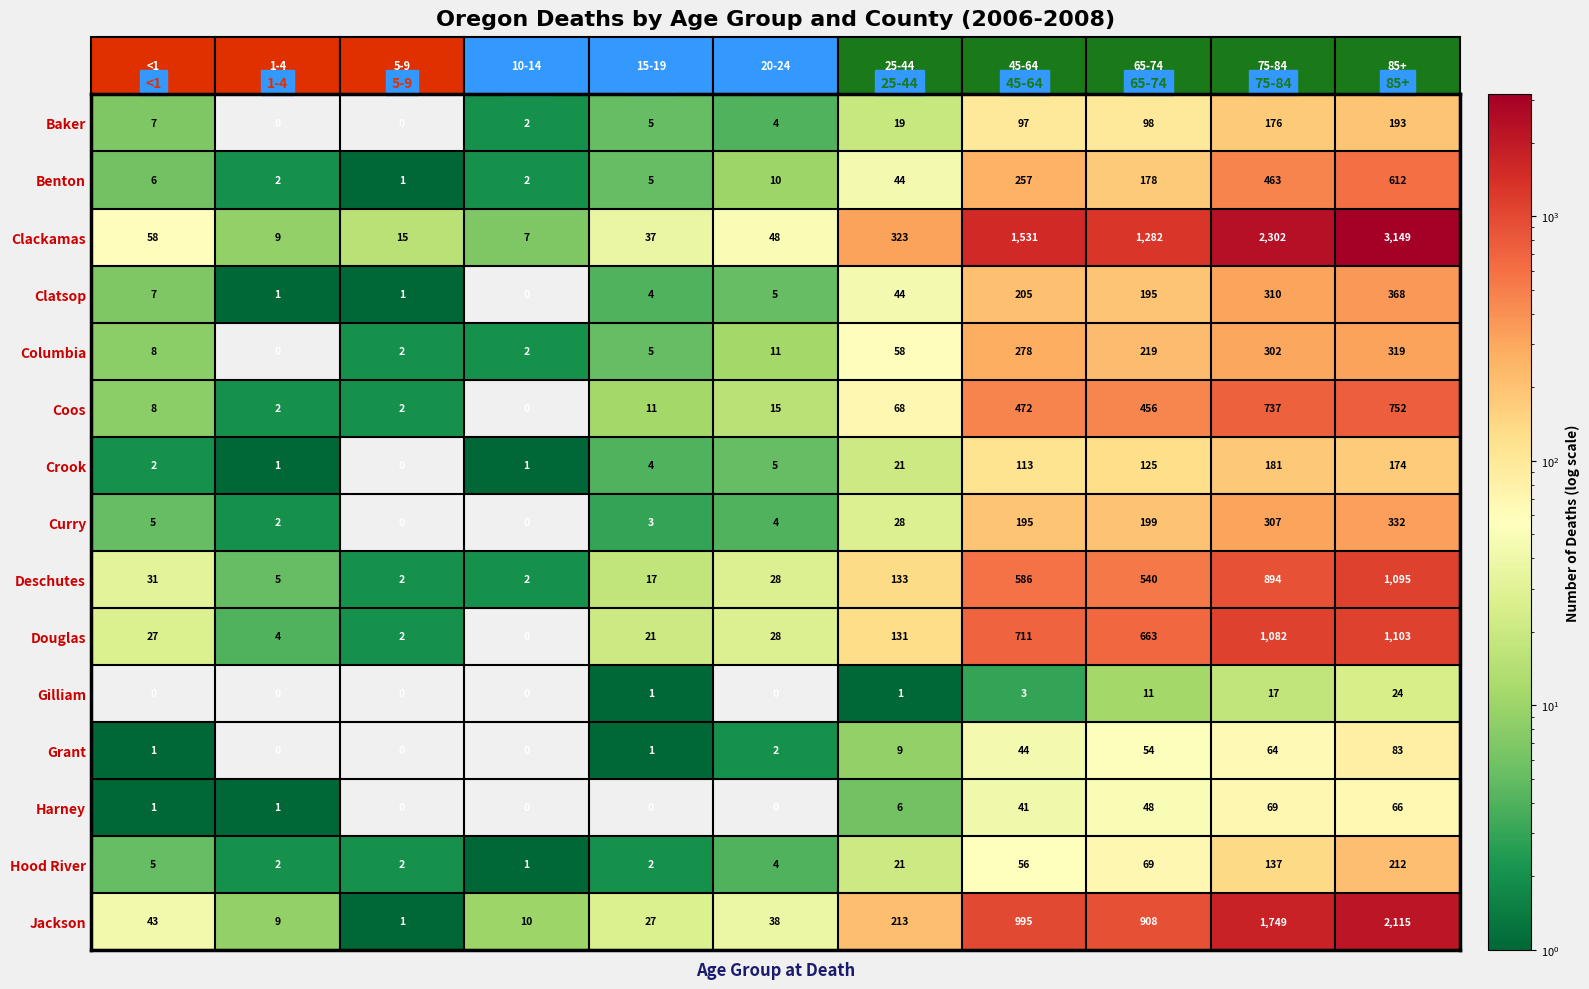

What is the spread (max minus min) of values at 5-9?

15